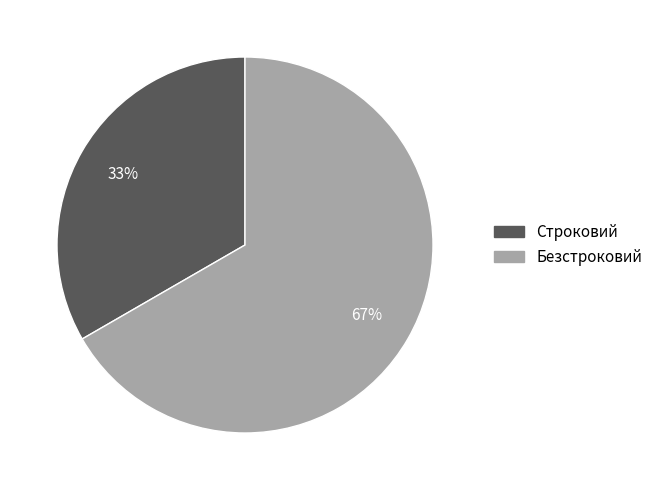

Combined, do Строковий and Безстроковий account for over 50%?

Yes